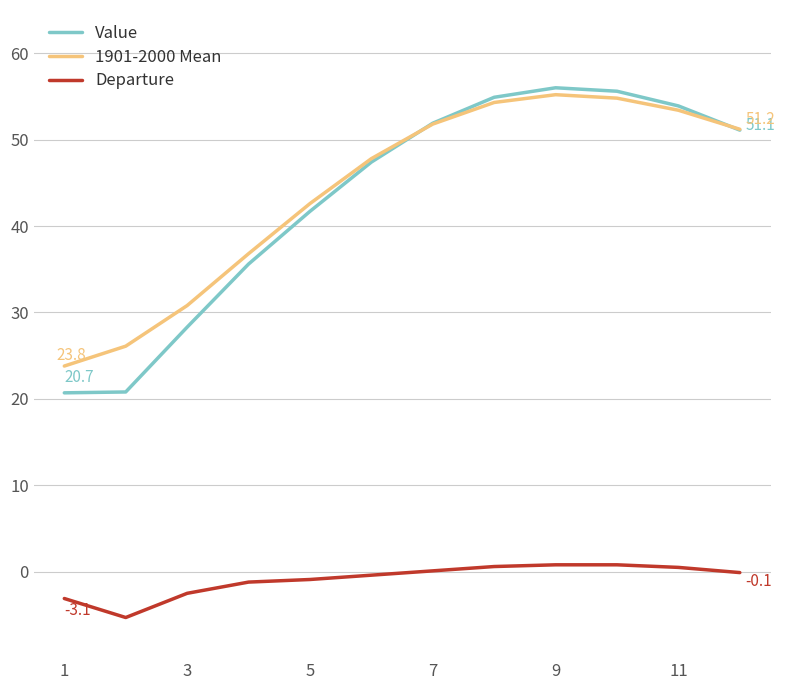

What is the maximum value shown in the chart?

56.0